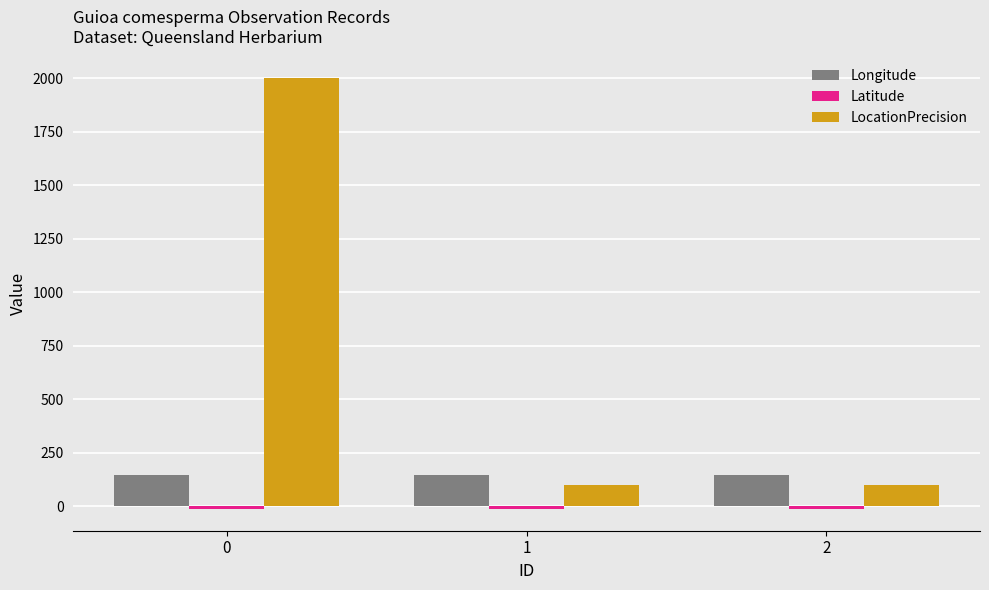

What is the average value of the Longitude series?

144.1